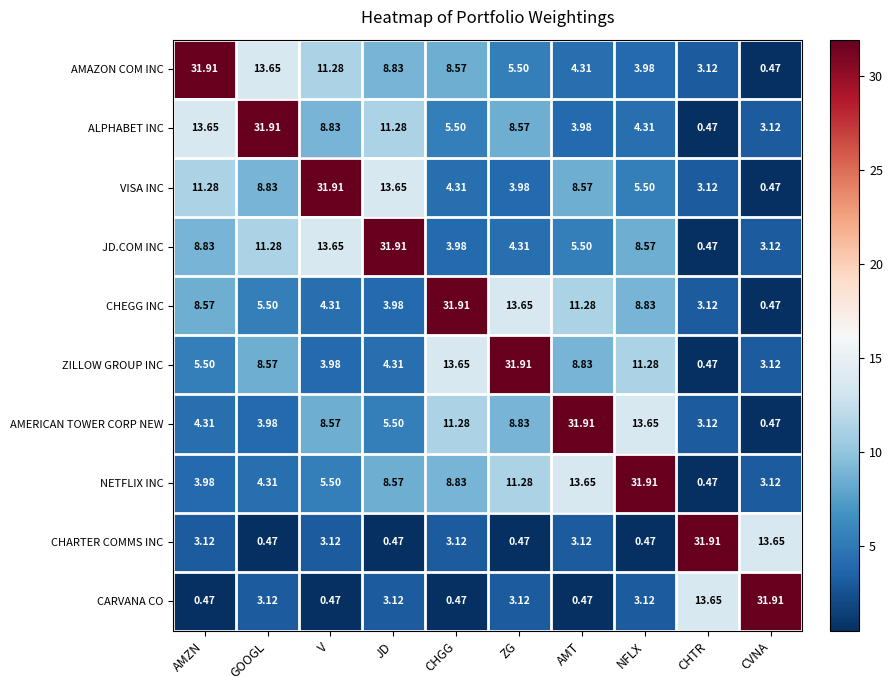

How many categories are shown in the chart?

10